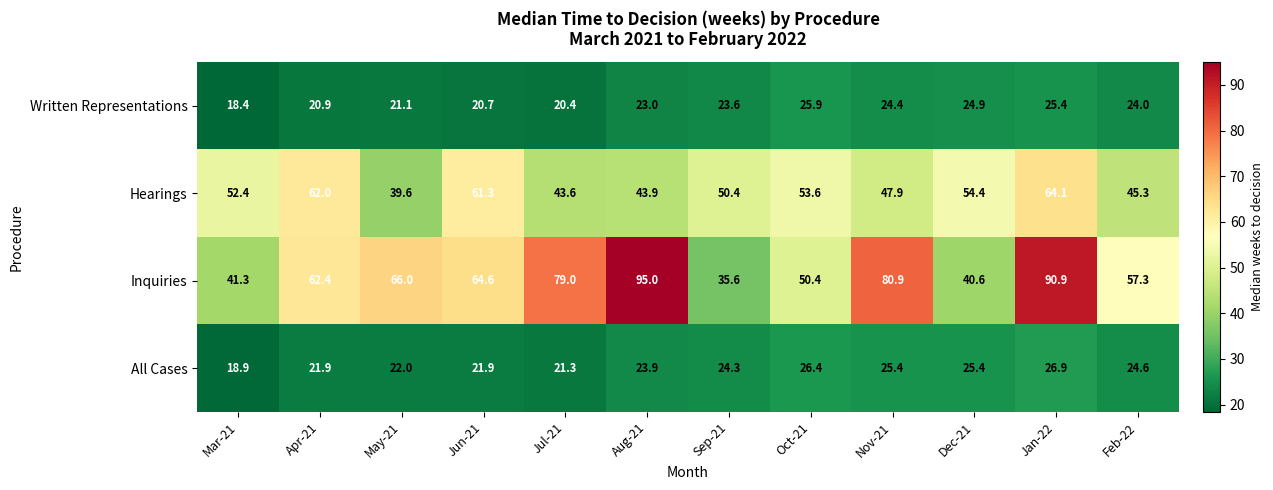

What is the sum of all Inquiries values?

764.0